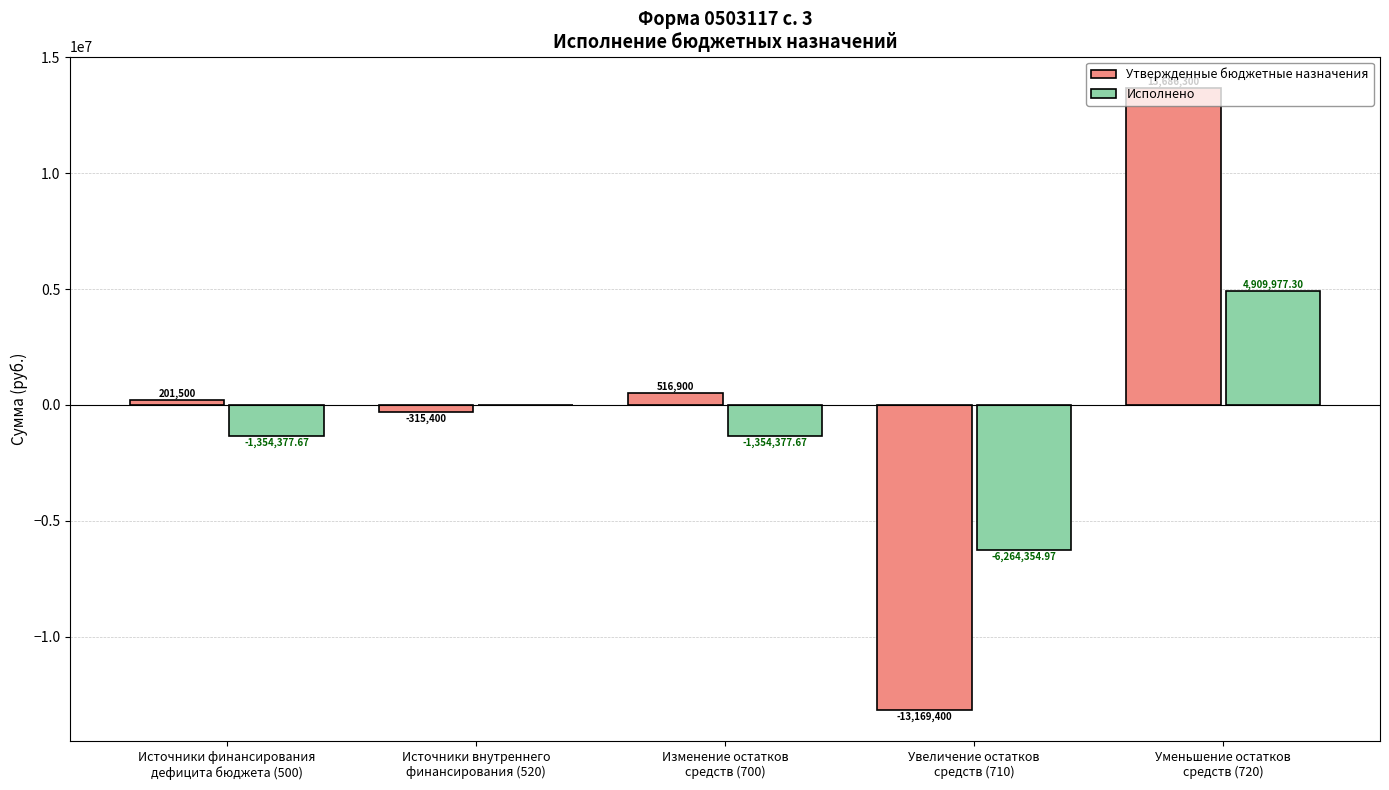

At which label is Утвержденные бюджетные назначения closest to 258450?

Источники финансирования
дефицита бюджета (500)